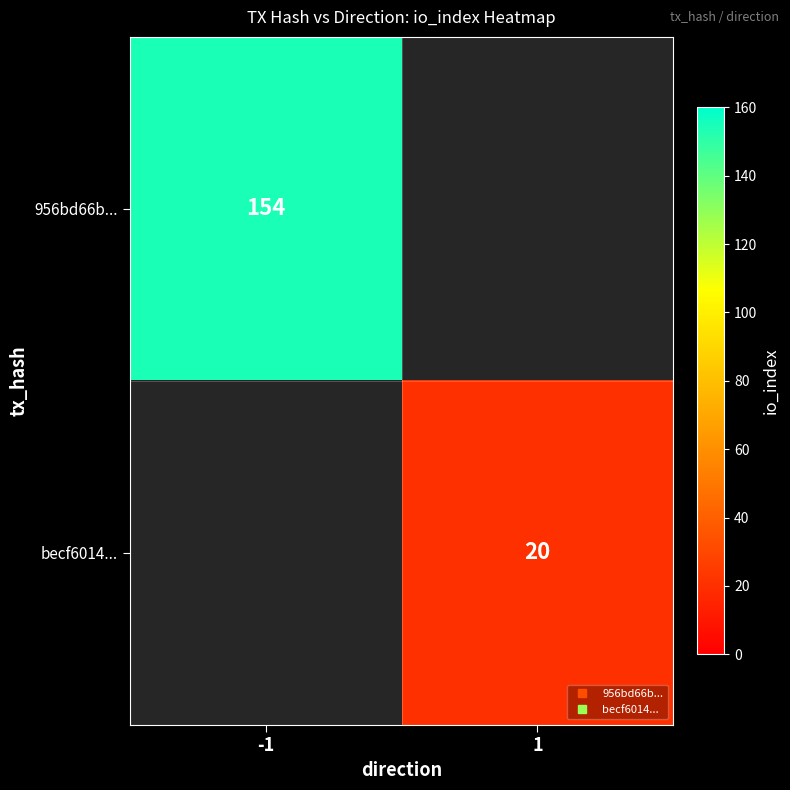

How many distinct data groups are displayed?

2